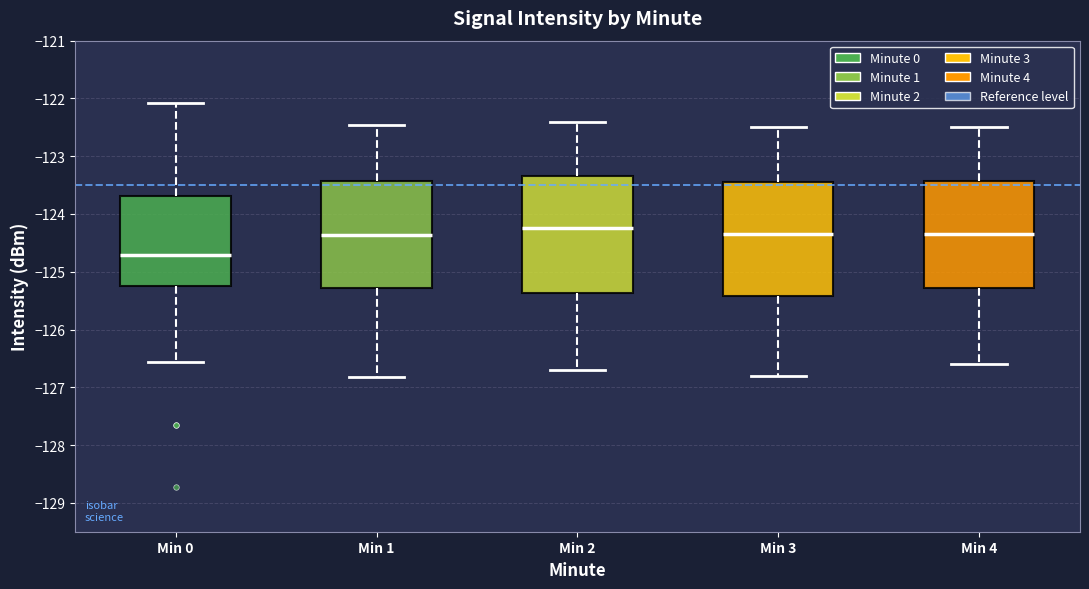

Where does the upper whisker of the box for Min 3 end on the y-axis? The values are not printed on the chart, so give them approximately, as read against the axis.

-122.5